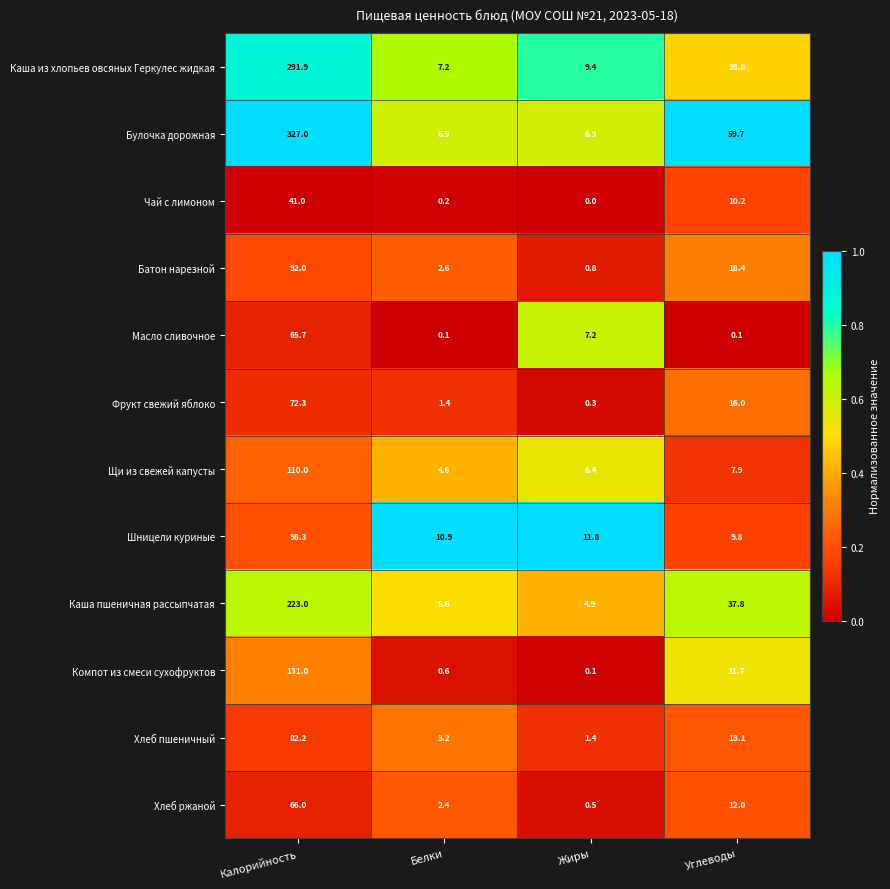

The value of Фрукт свежий яблоко at Белки is 1.4. True or false?

True